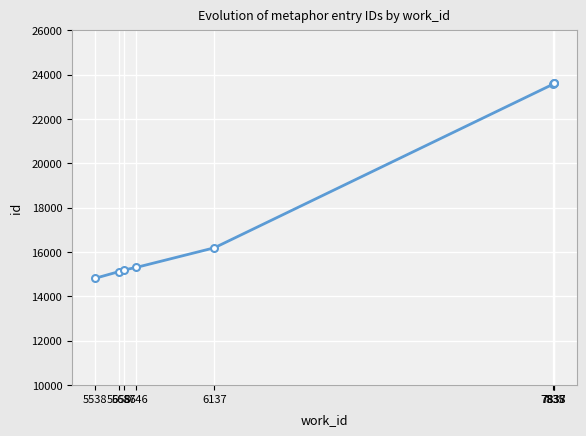

True or false: there are more than 2 points higher than both neighbors.

False